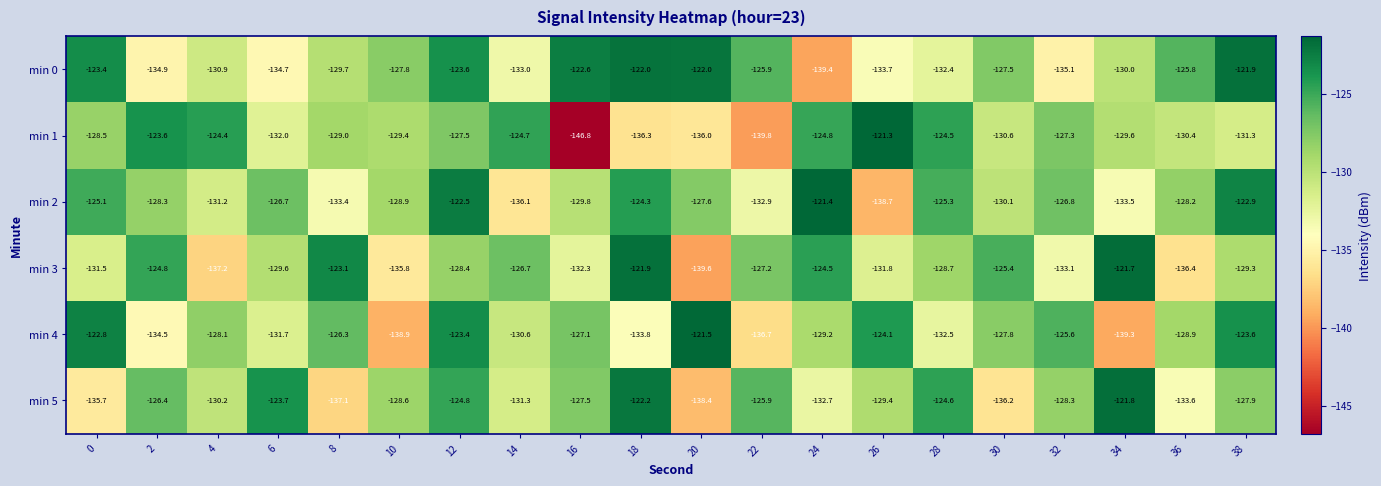

True or false: min 1 has a value of -35.3 at 12.

False